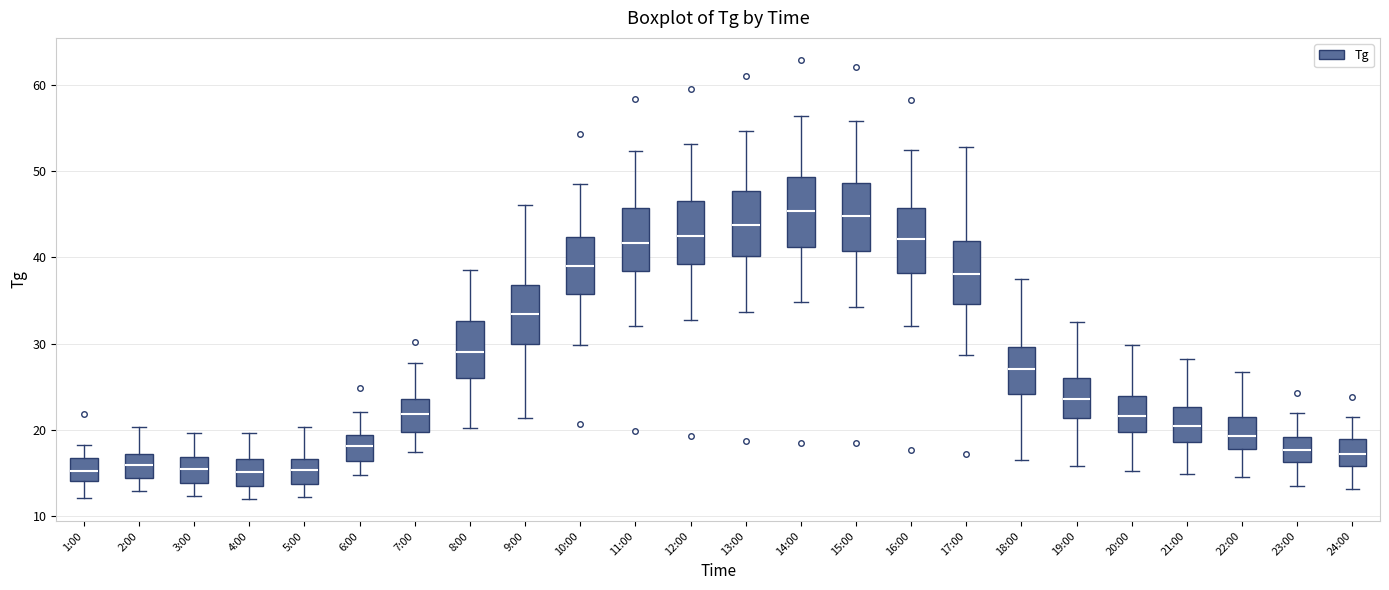

Where does the lower whisker of the box for 4:00 end on the y-axis? The values are not printed on the chart, so give them approximately, as read against the axis.

12